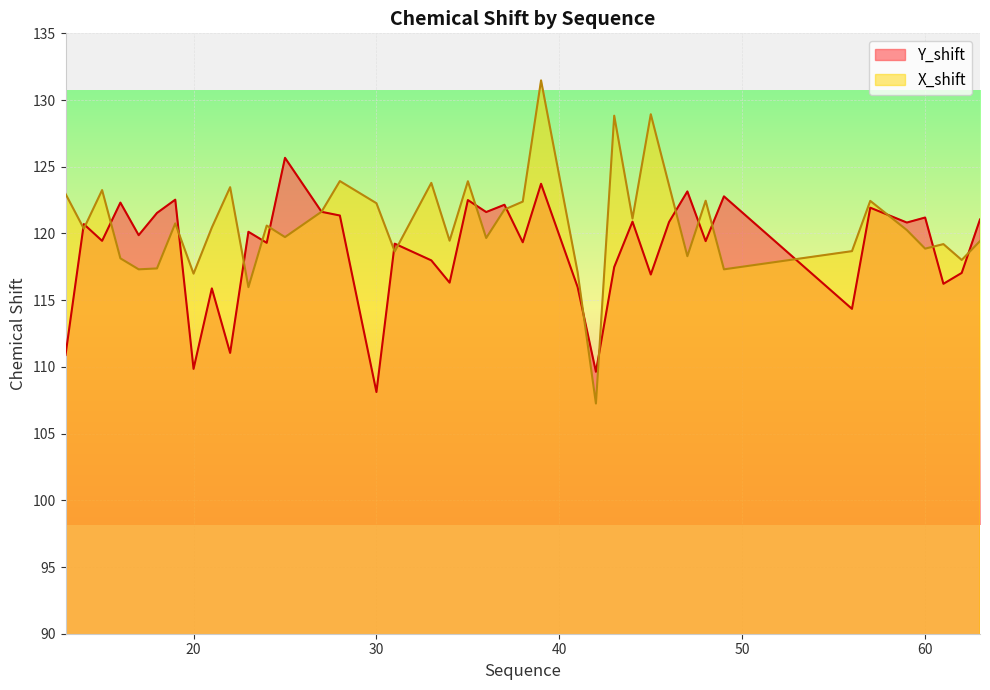

The value of Y_shift at 42 is 172.2. True or false?

False